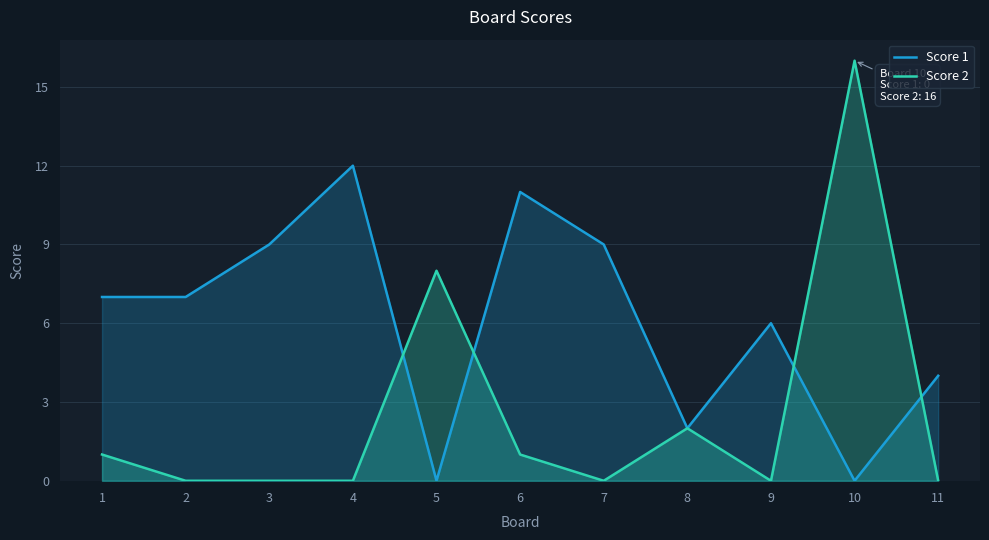

What is the sum of all Score 2 values?

28